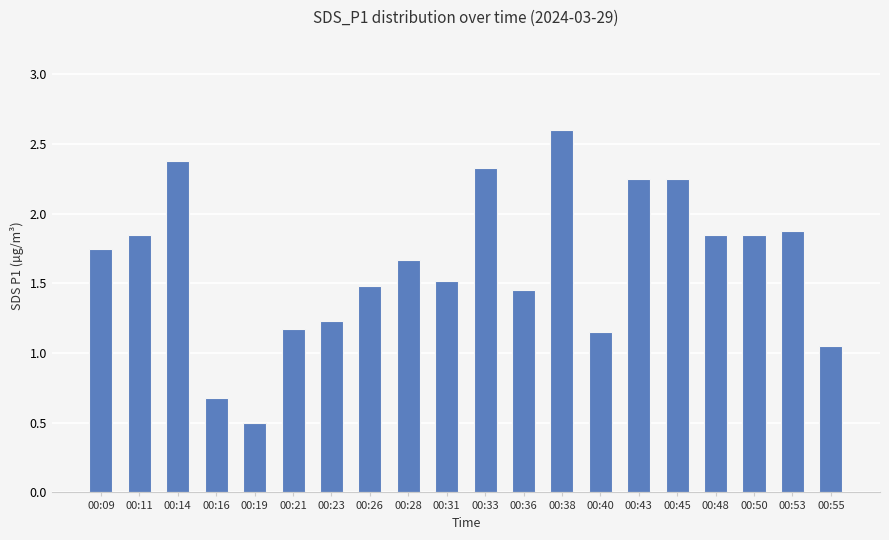

What is the change in value from 00:21 to 00:45?

+1.1